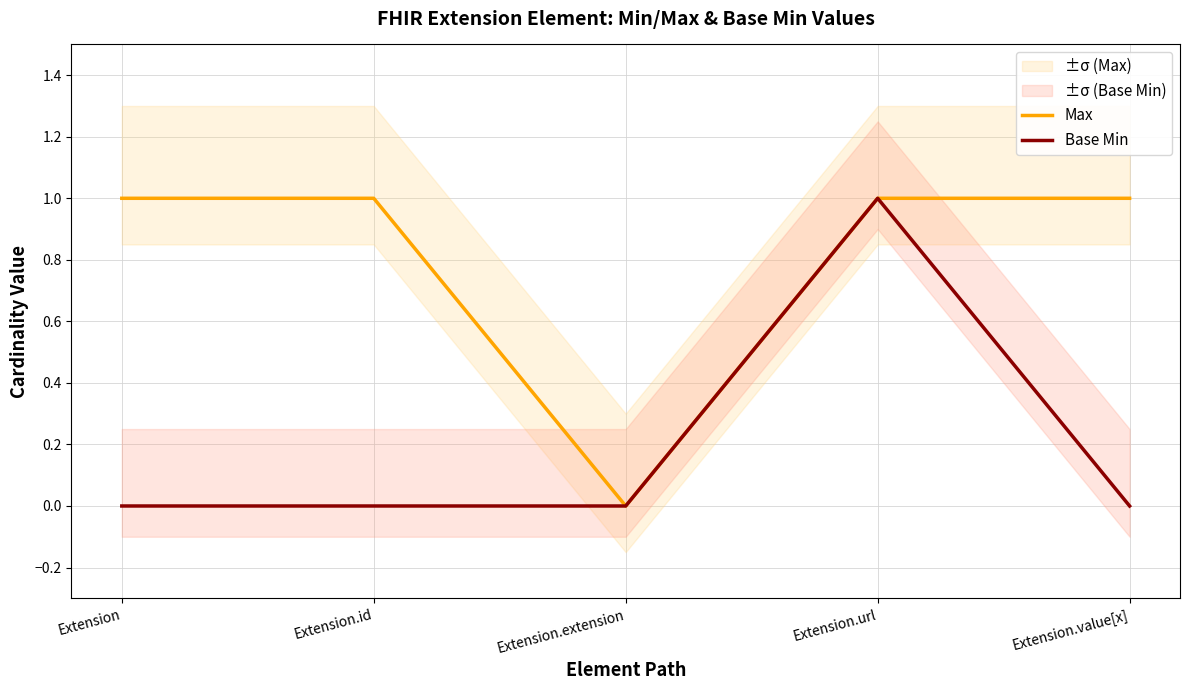

How many lines are shown in the chart?

2